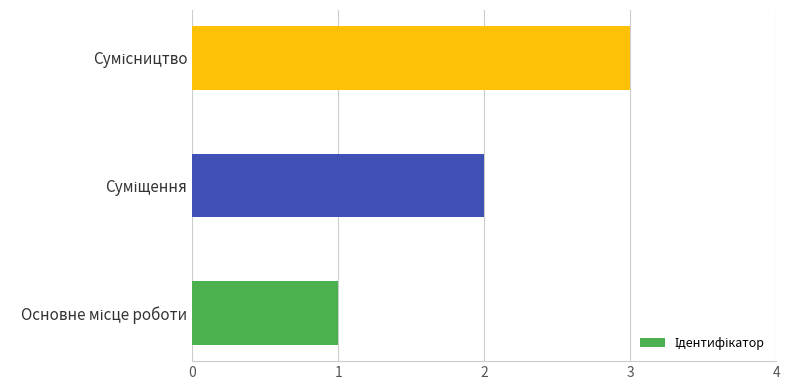

What is the maximum value shown in the chart?

3